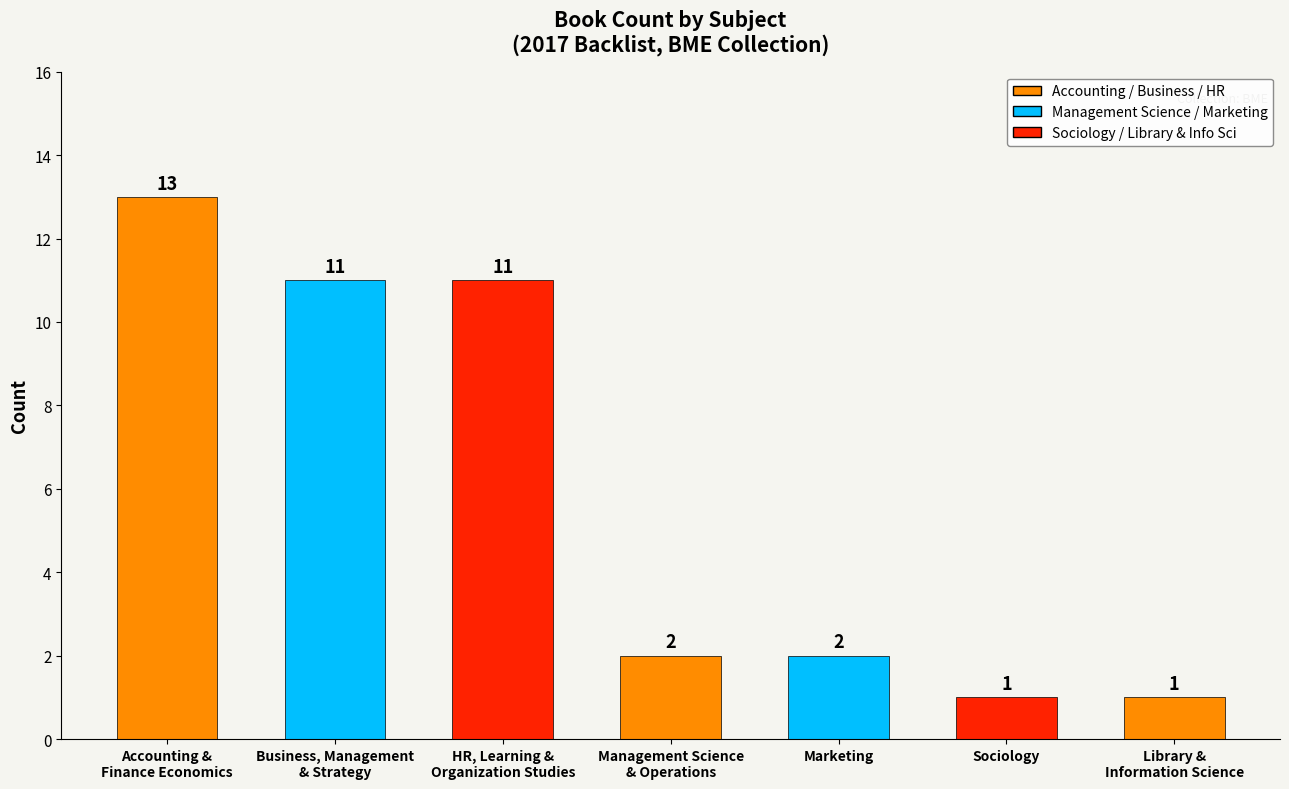

What is the sum of all values?

41